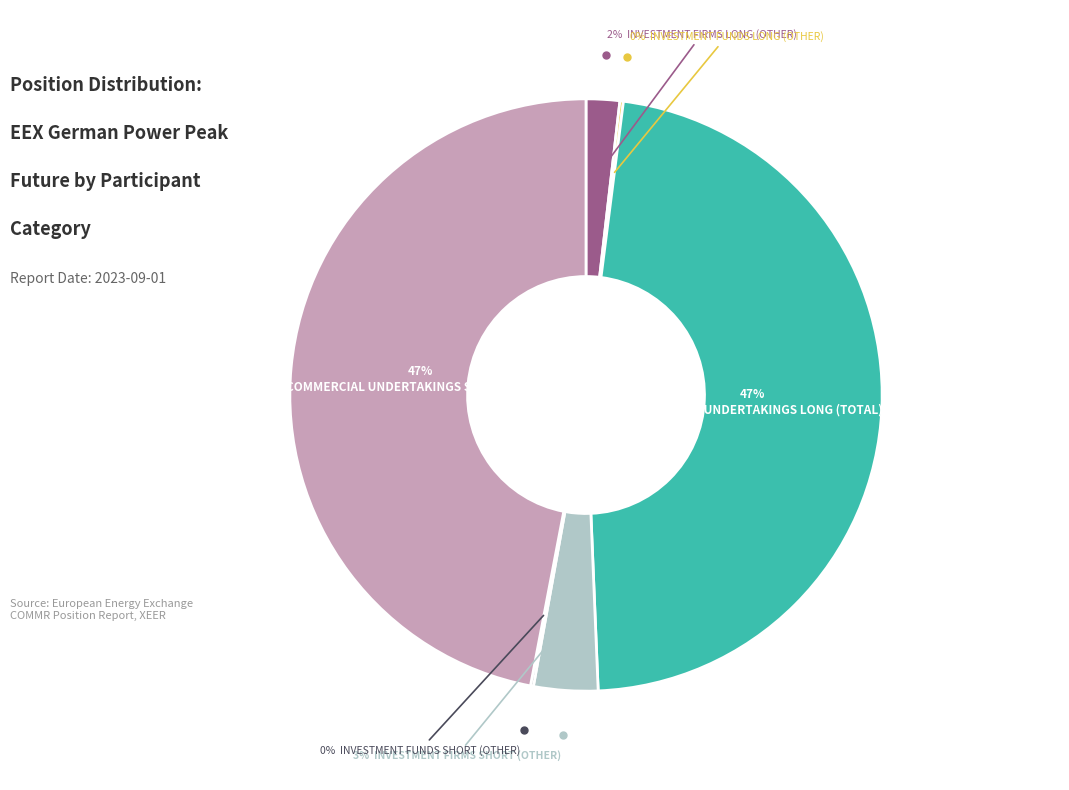

To the nearest percent, what is the average slice percentage?

17%